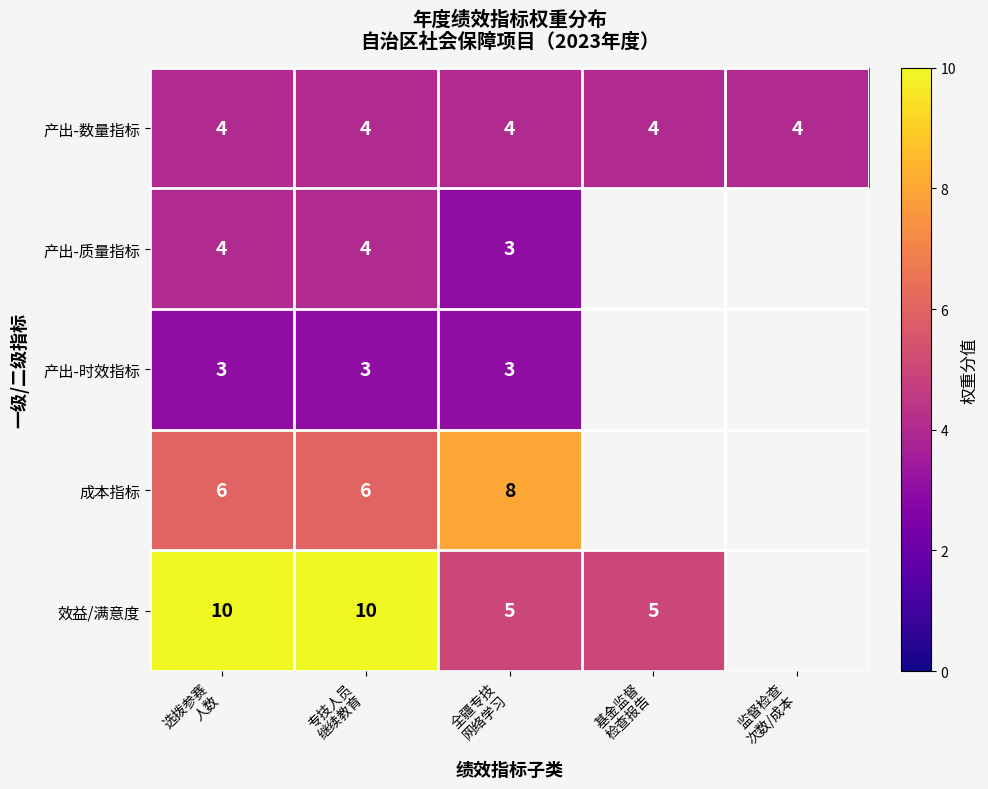

Between 专技人员 继续教育 and 基金监督 检查报告, which series saw the biggest shift?

效益/满意度